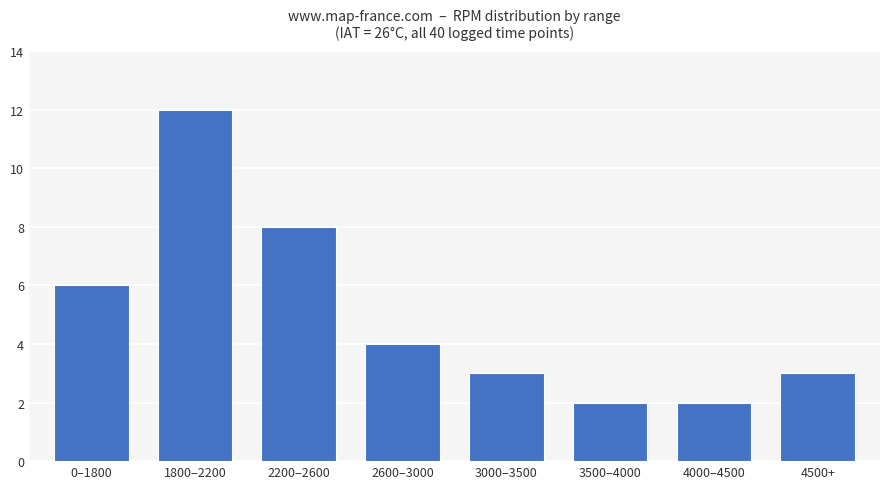

What is the difference between the maximum and minimum values?

10